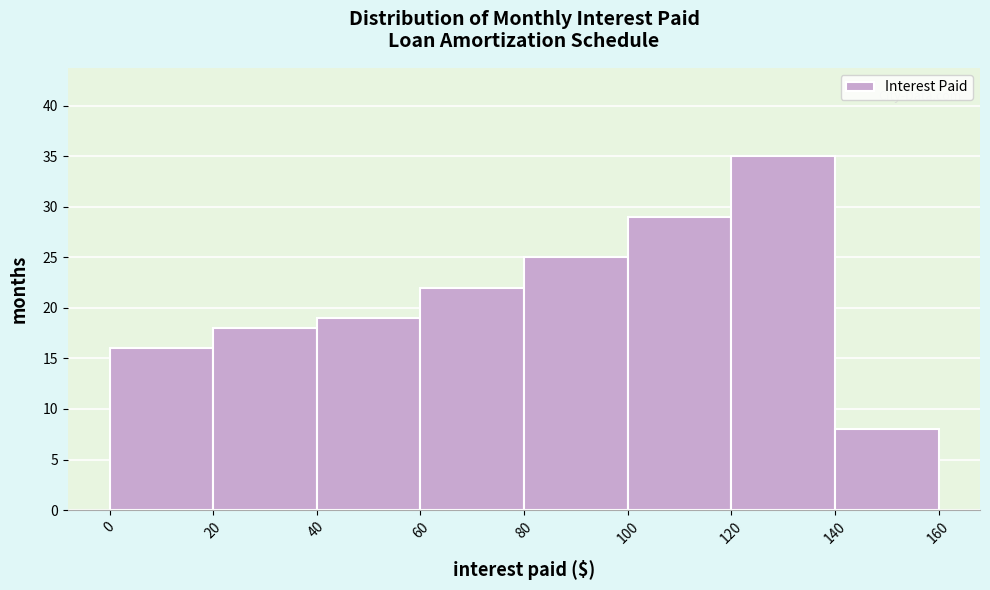

What is the height of the bar covering 40 to 60 on the x-axis? The values are not printed on the chart, so give them approximately, as read against the axis.

19